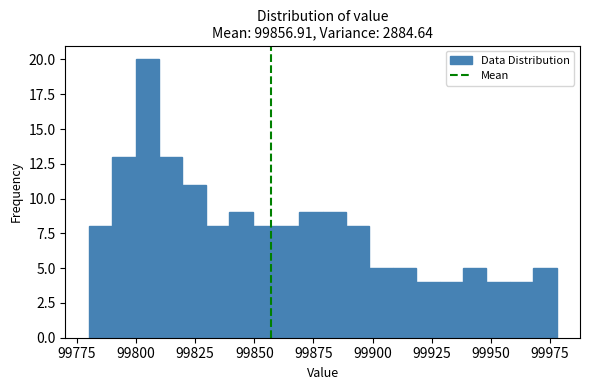

Read against the x-axis, roughly where is the centre of the tallest bar?

99805